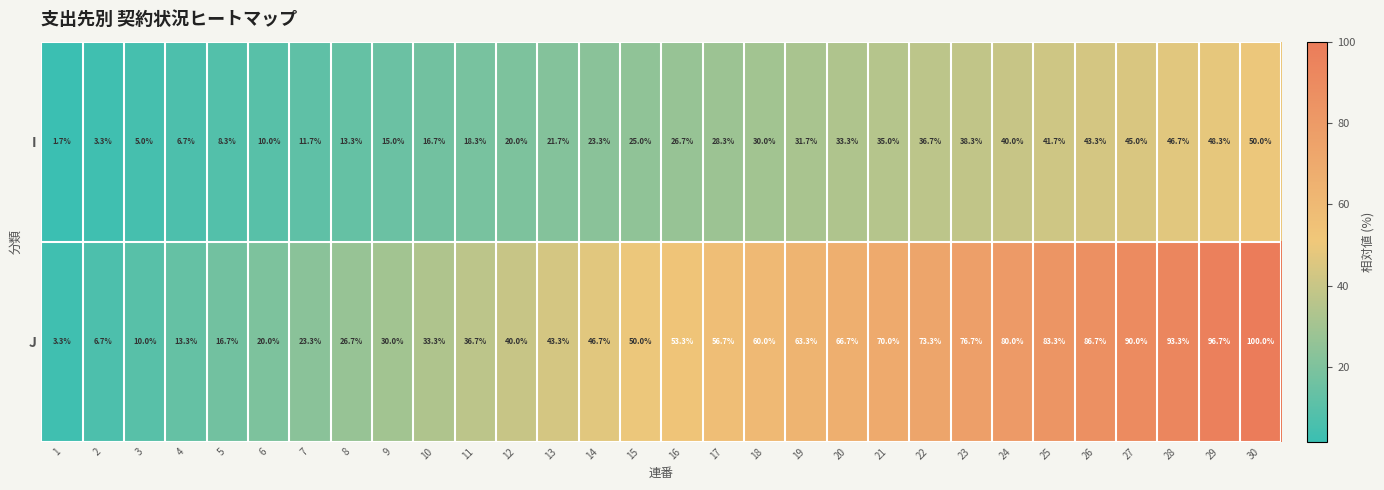

What is the difference between the maximum and minimum values in the J series?

96.7